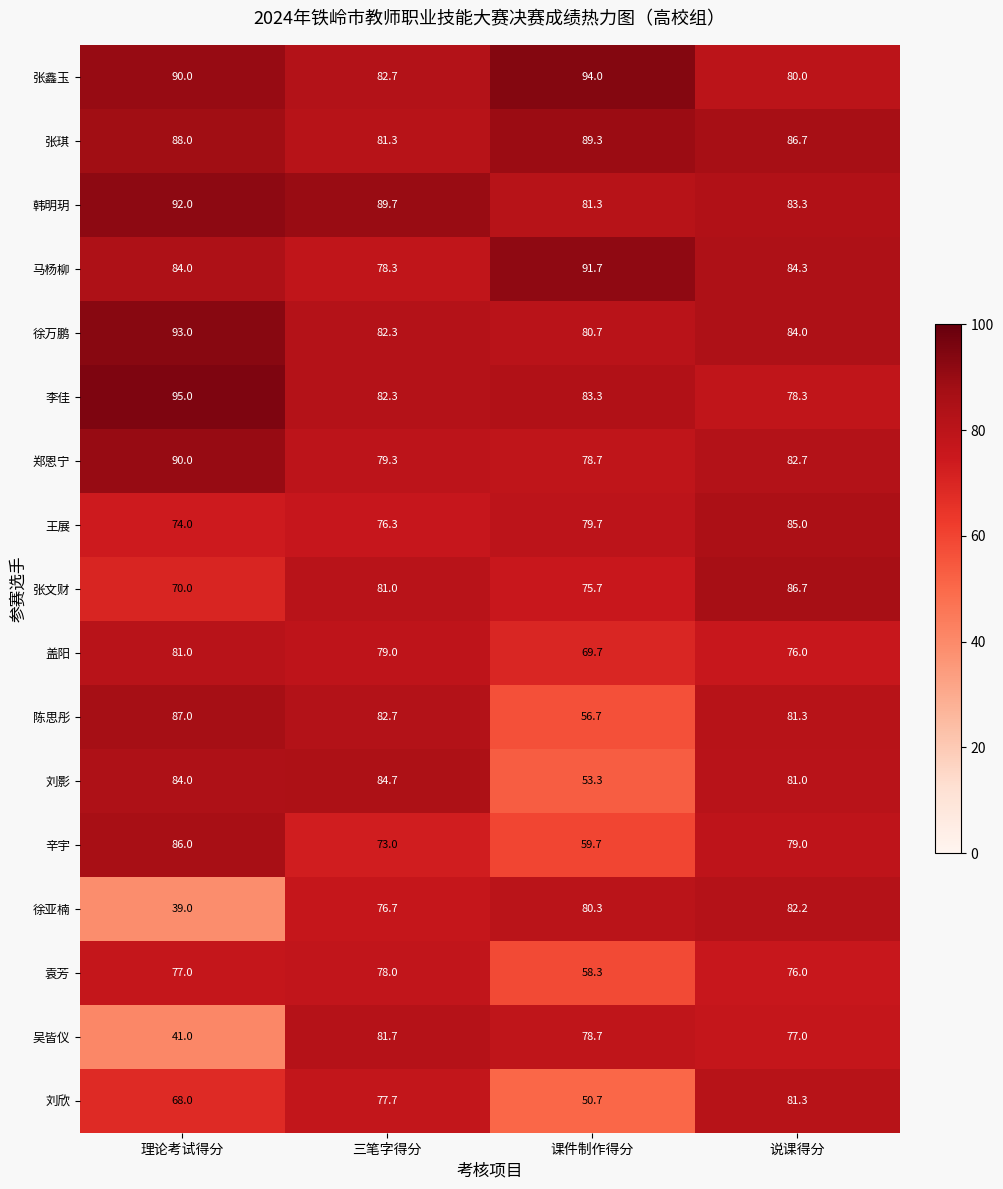

Which series has the largest range (max minus min)?

徐亚楠